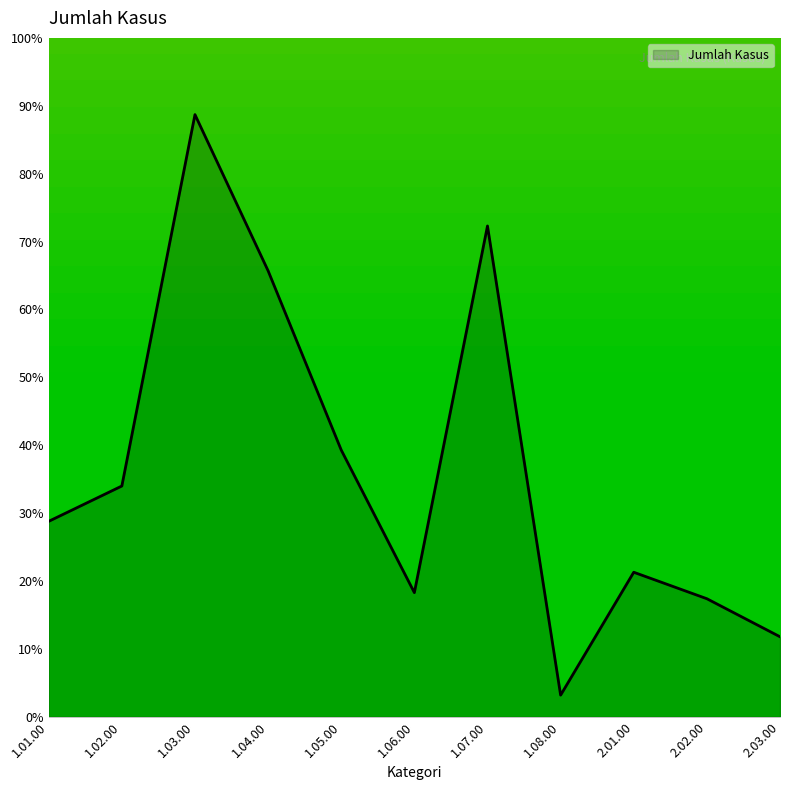

What is the average value?

36.4